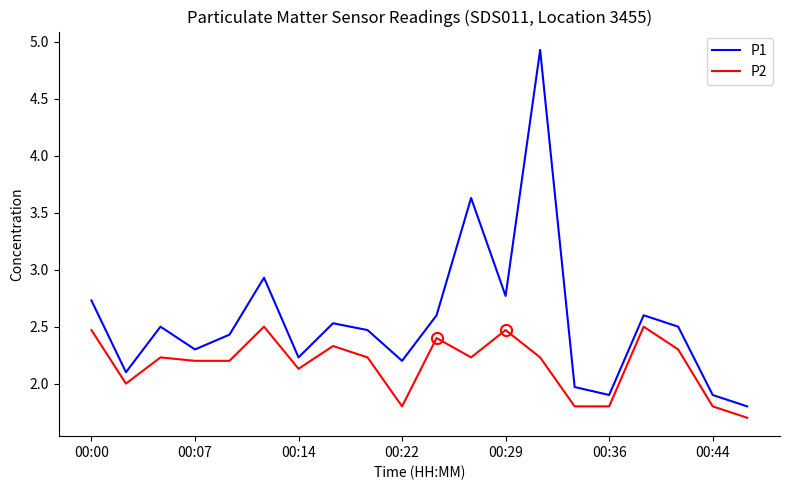

List the series in order of their overall mean, lowest first.

P2, P1